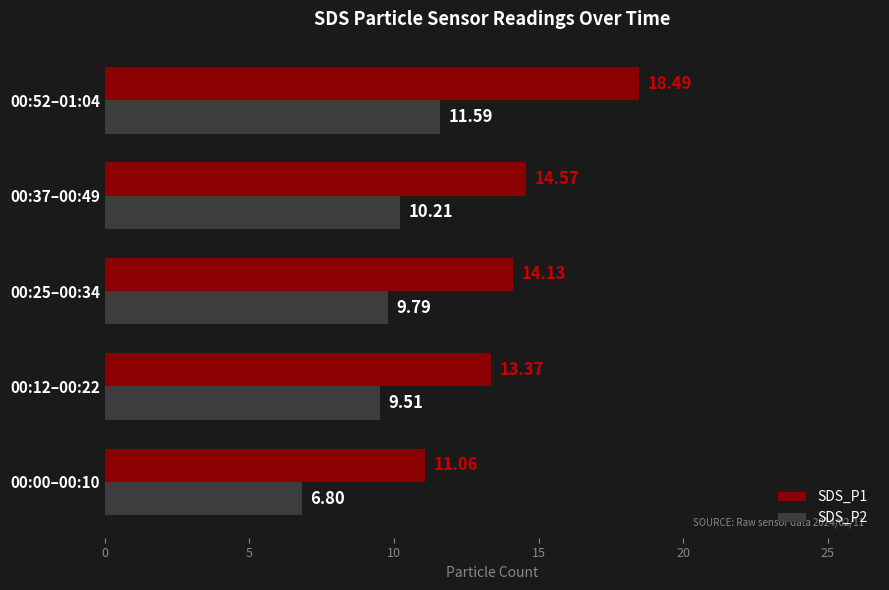

Which series has the largest total across all categories?

SDS_P1